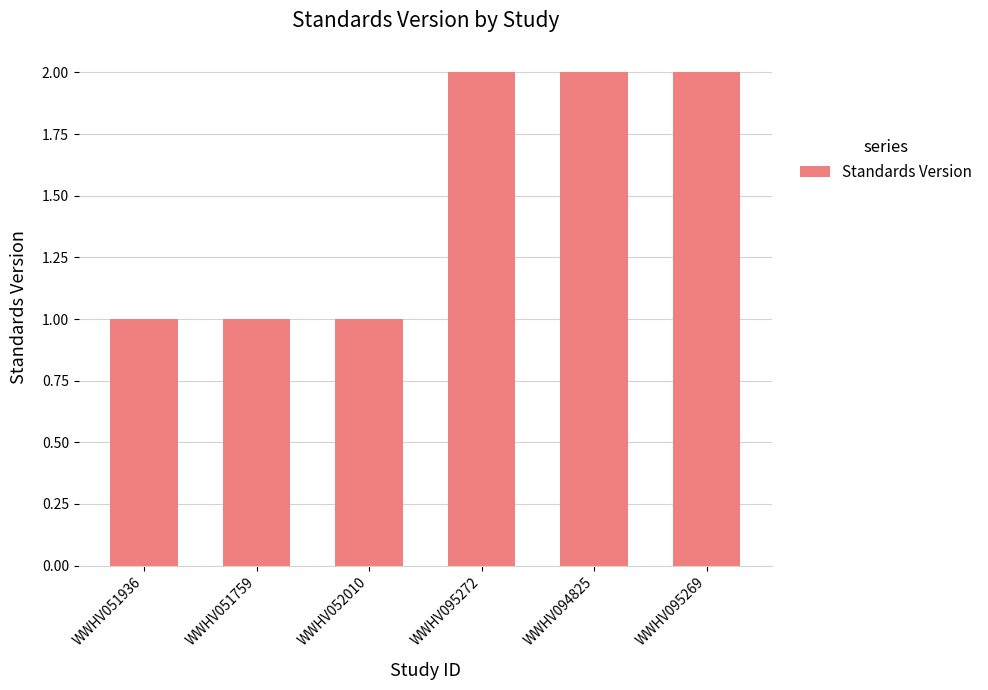

Reading left to right, extract all data points from this chart.

1	1	1	2	2	2